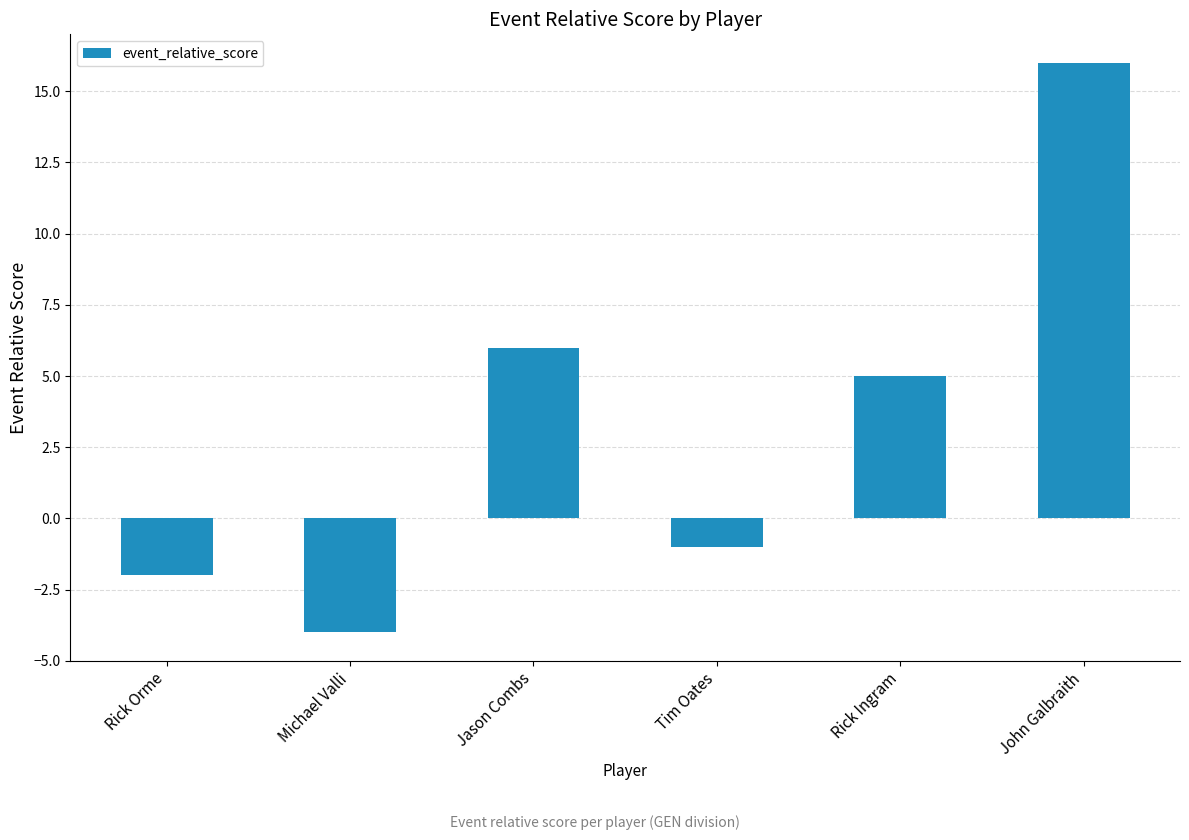

True or false: the data shows 23 at John Galbraith.

False